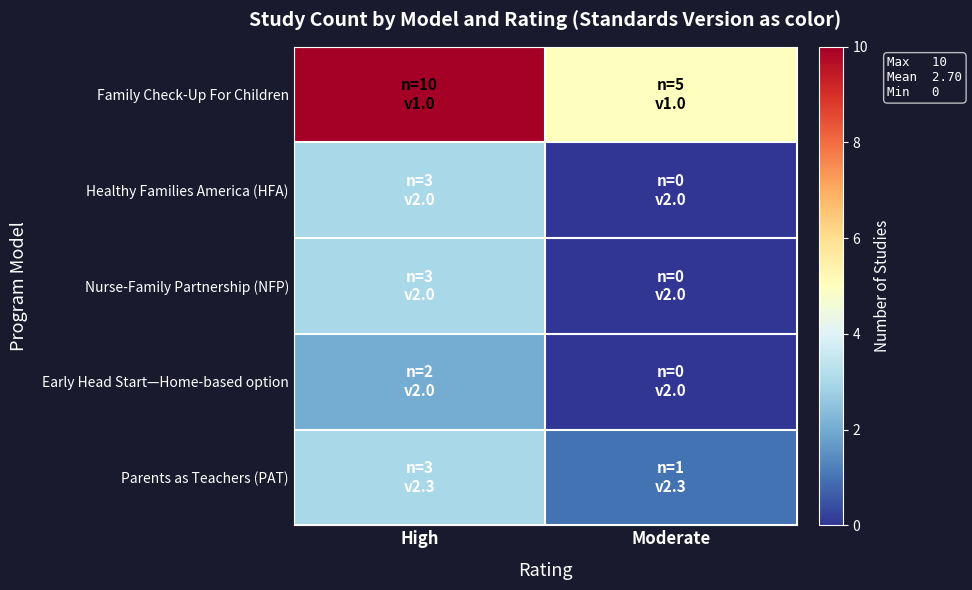

At which category does the chart reach its minimum across all series?

Moderate